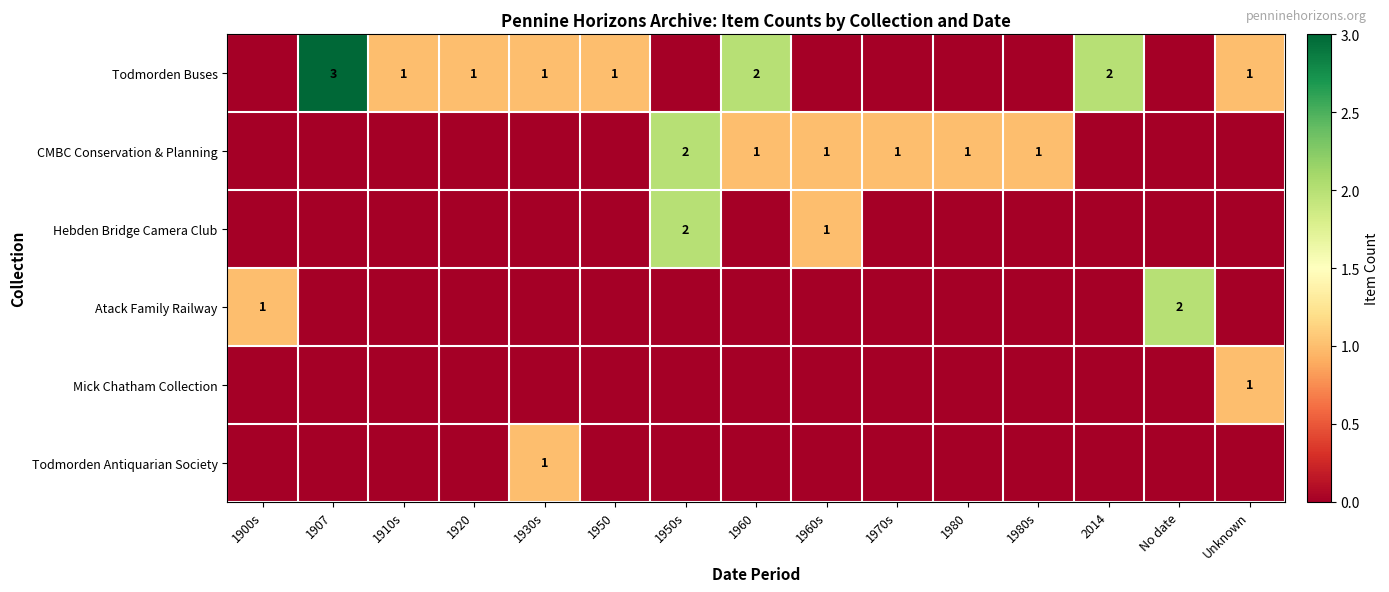

The value of CMBC Conservation & Planning at 1980s is 1. True or false?

True